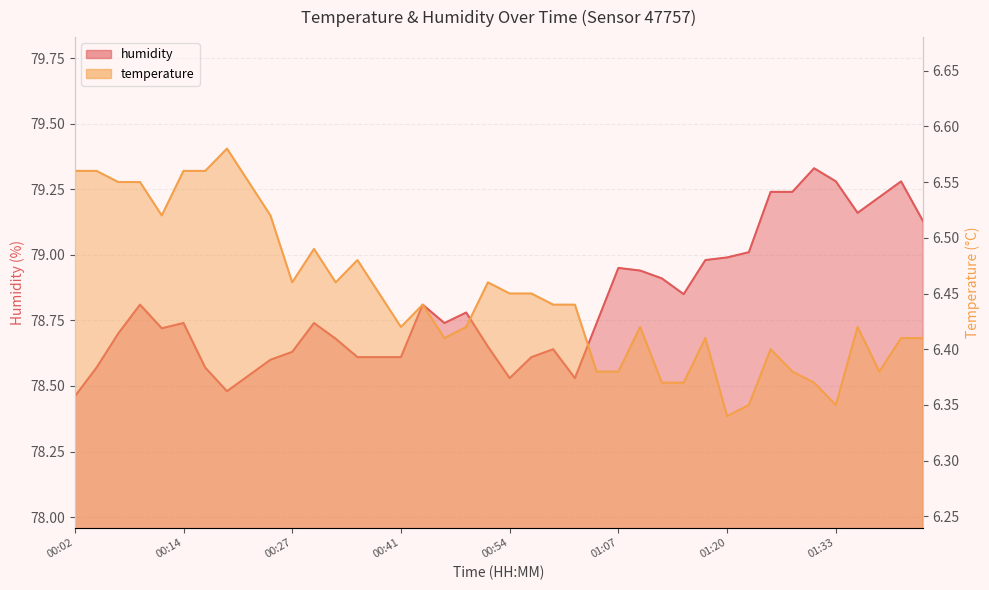

At which category does humidity reach its first local peak?

00:09